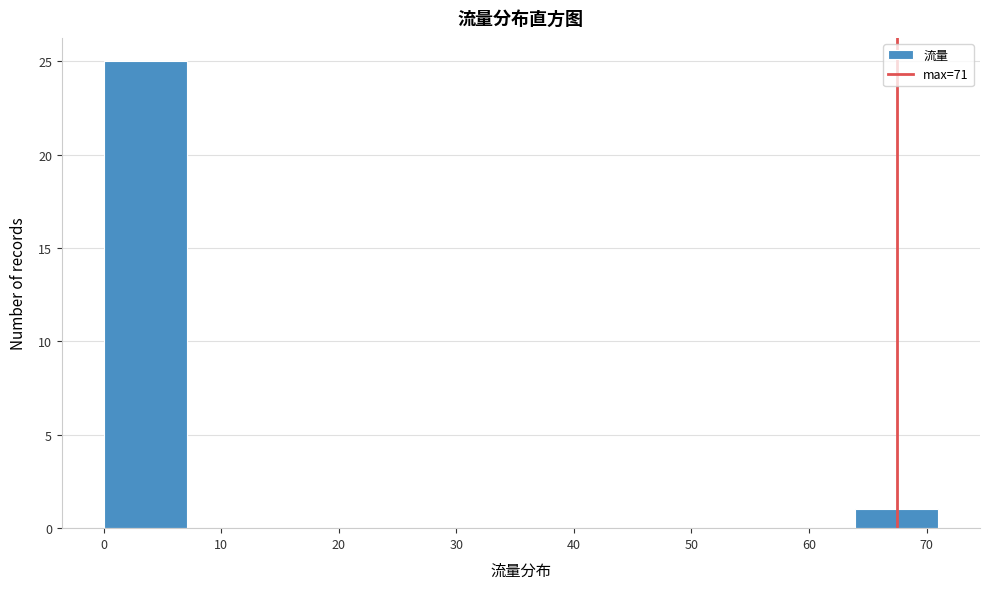

Reading left to right, transcribe this chart: for each bar, give the range it covers on the x-axis and its height. Neither the bar edges nor the heights are printed on the chart, so give them approximately, as read against the axes.

0.0 to 7.1: 25
7.1 to 14.2: 0
14.2 to 21.3: 0
21.3 to 28.4: 0
28.4 to 35.5: 0
35.5 to 42.6: 0
42.6 to 49.7: 0
49.7 to 56.8: 0
56.8 to 63.9: 0
63.9 to 71.0: 1